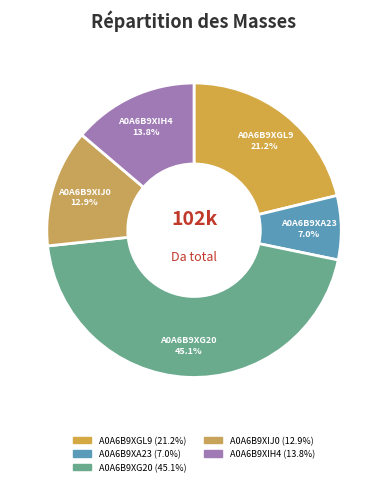

Do A0A6B9XA23 and A0A6B9XIJ0 together represent more than half of the pie?

No